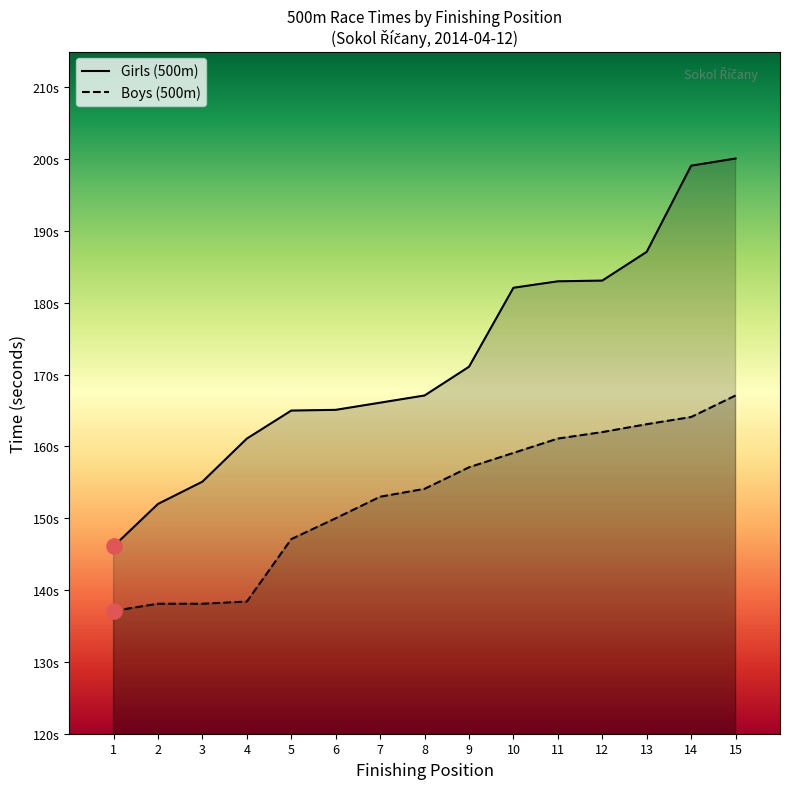

What is the ratio of the value at 2 to the value at 14?

0.8